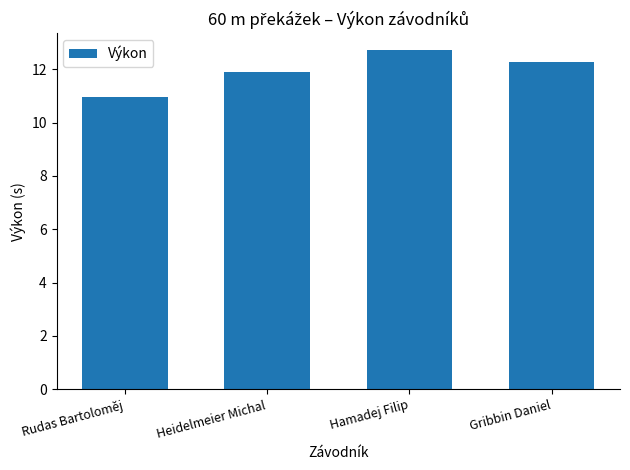

What position from the left is Hamadej Filip?

3